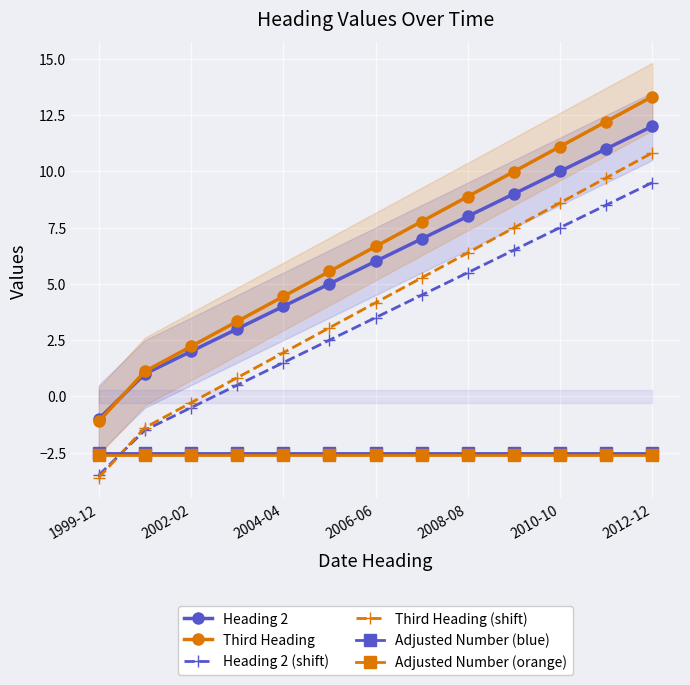

True or false: Adjusted Number (blue) has a value of -3.8 at 2010-10.

False